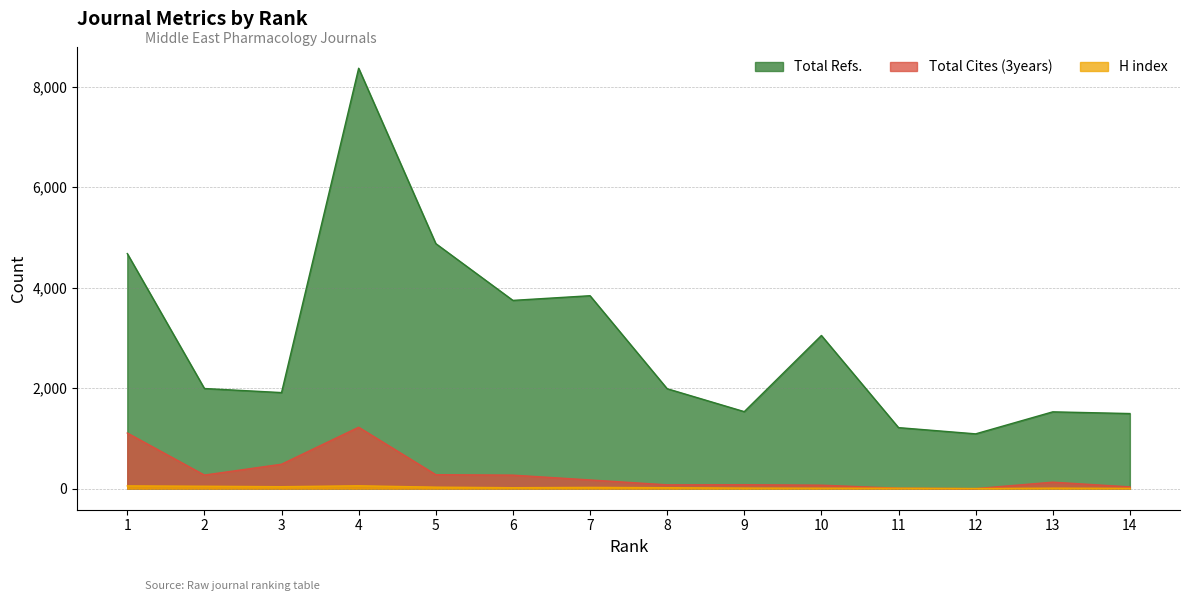

At how many categories does at least one series exceed 8279?

1